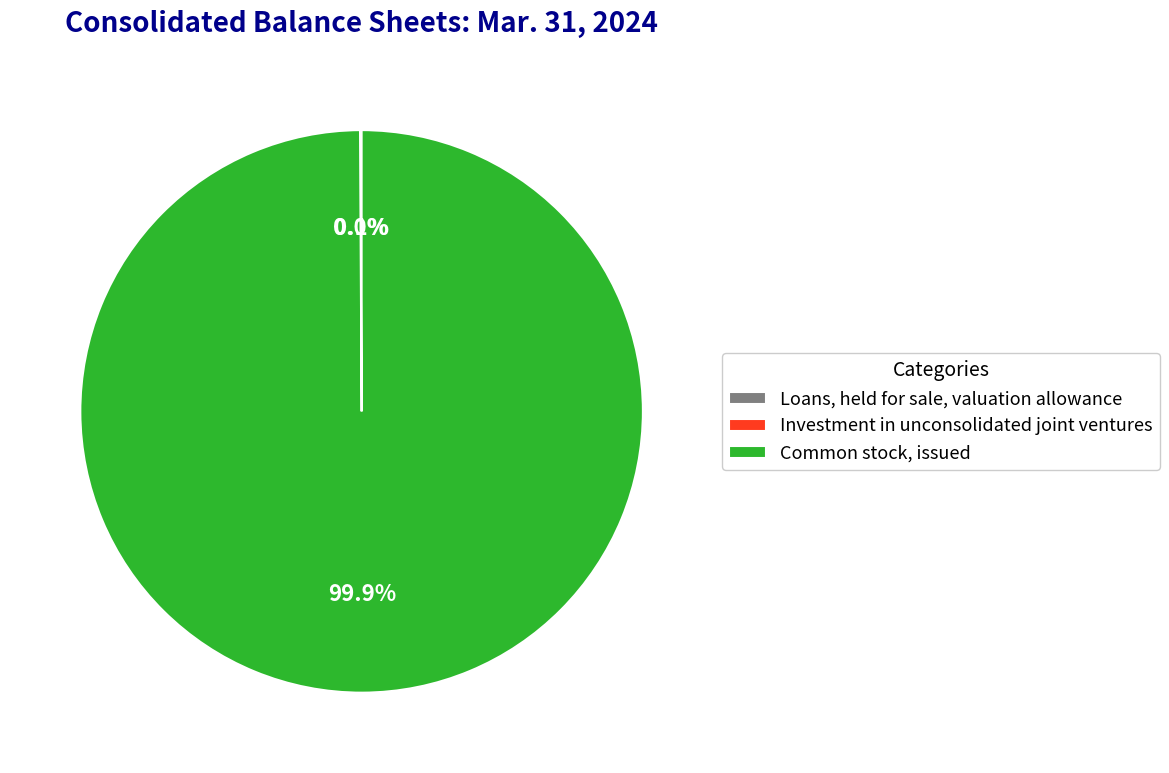

What is the largest slice in the pie chart?

Common stock, issued